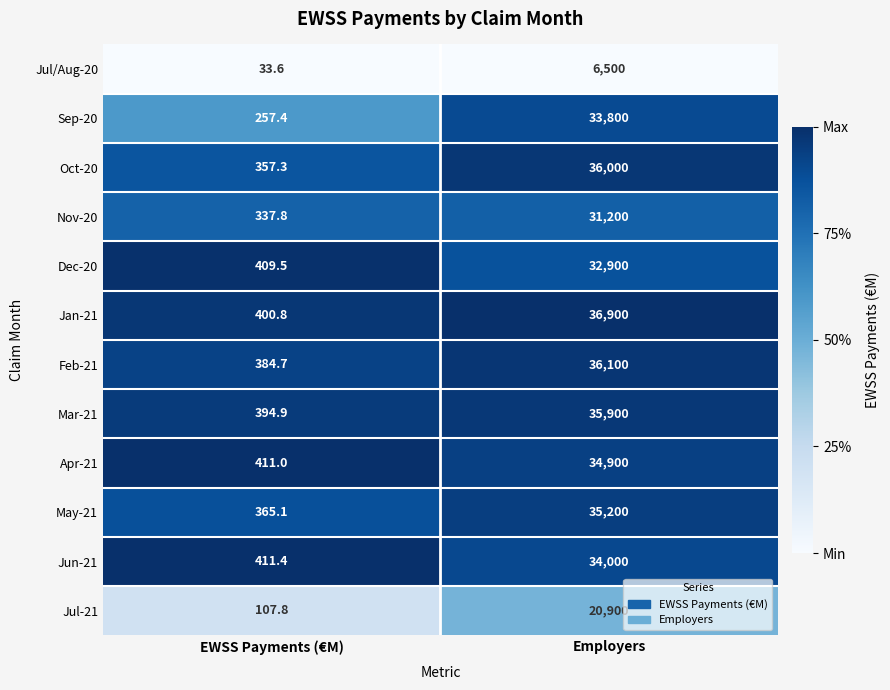

What is the difference between the highest and lowest values at EWSS Payments (€M)?

377.8